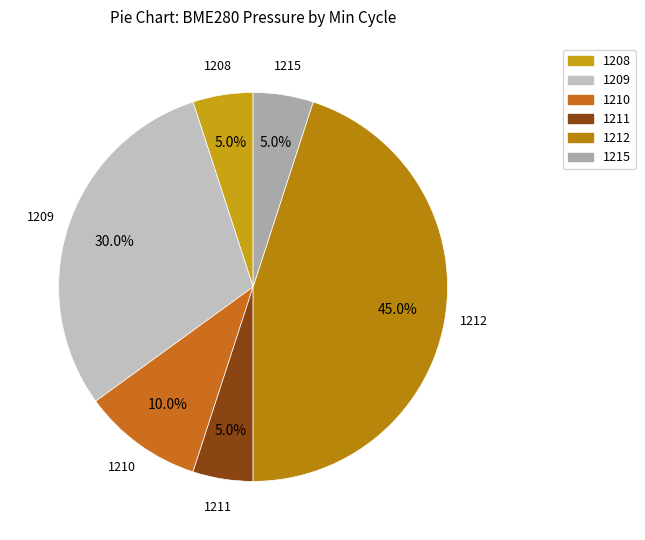

Is there a majority slice in this chart?

No